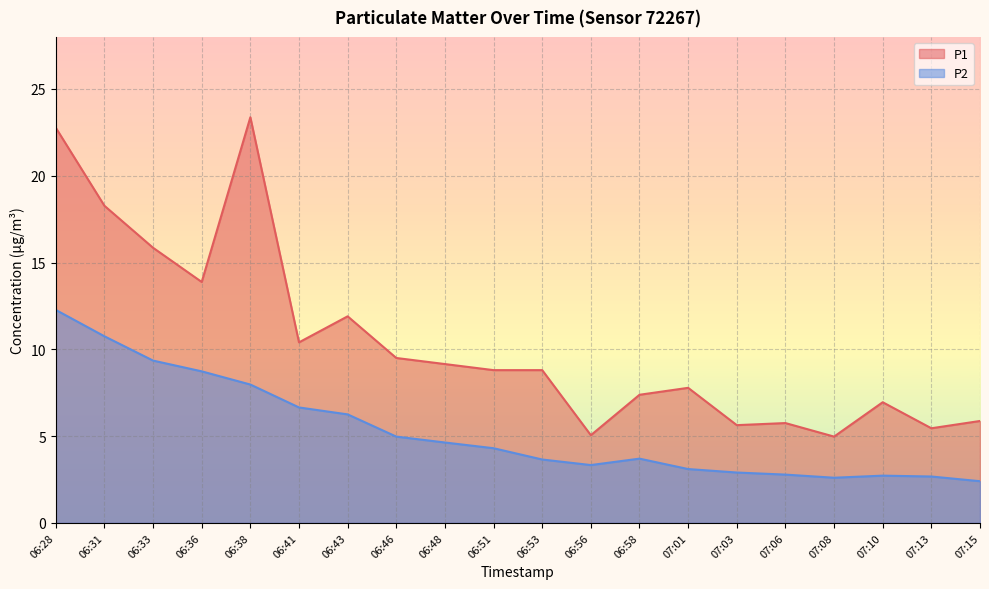

What is the value of the P2 point at the 2nd from the left?

10.8